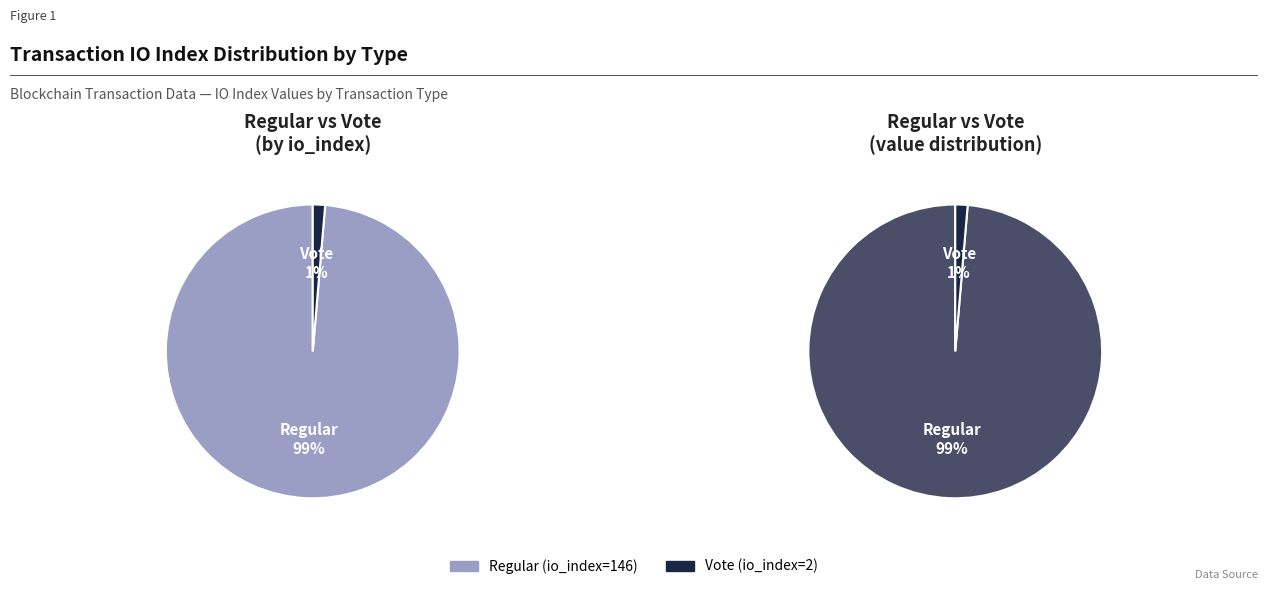

Which slice is the smallest?

Vote (io_index=2)